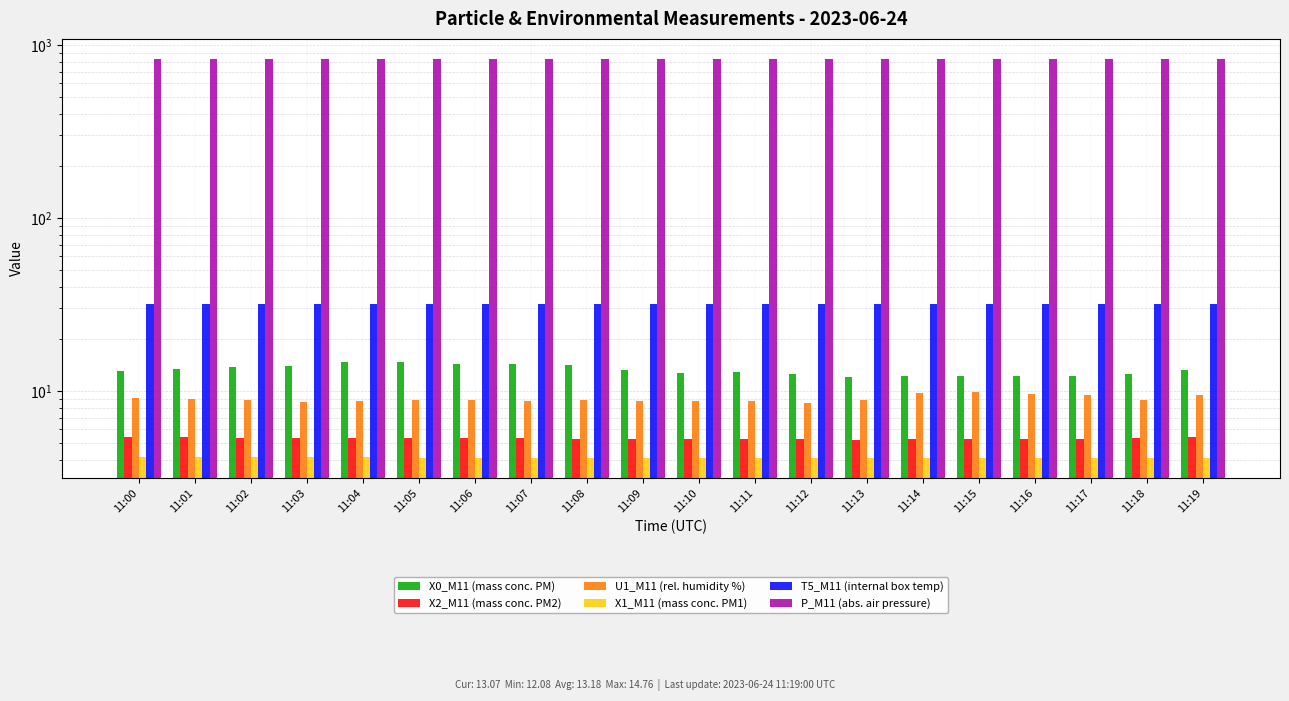

Which series has the largest total across all categories?

P_M11 (abs. air pressure)